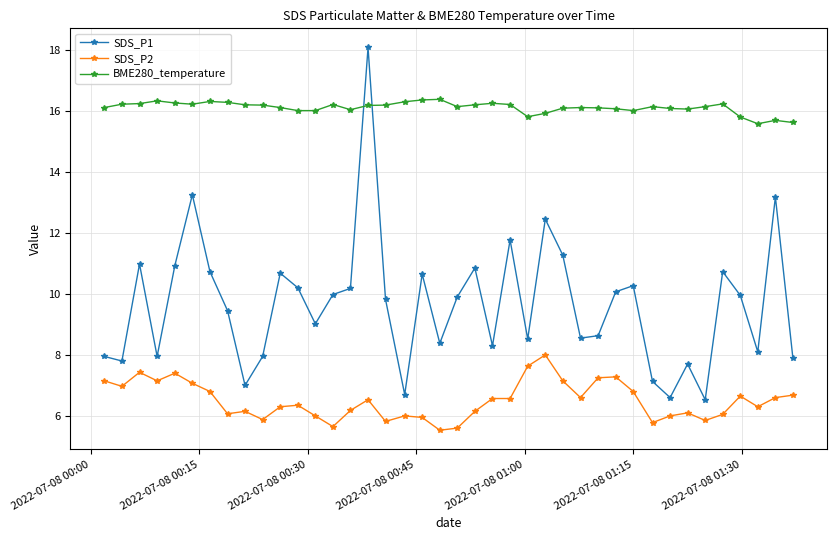

What is the highest value of the SDS_P1 series?

18.1